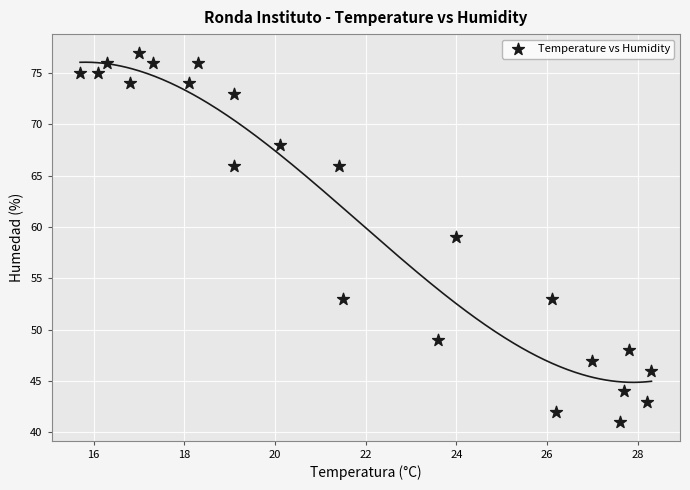

What is the range of Y values (max minus min)?

36